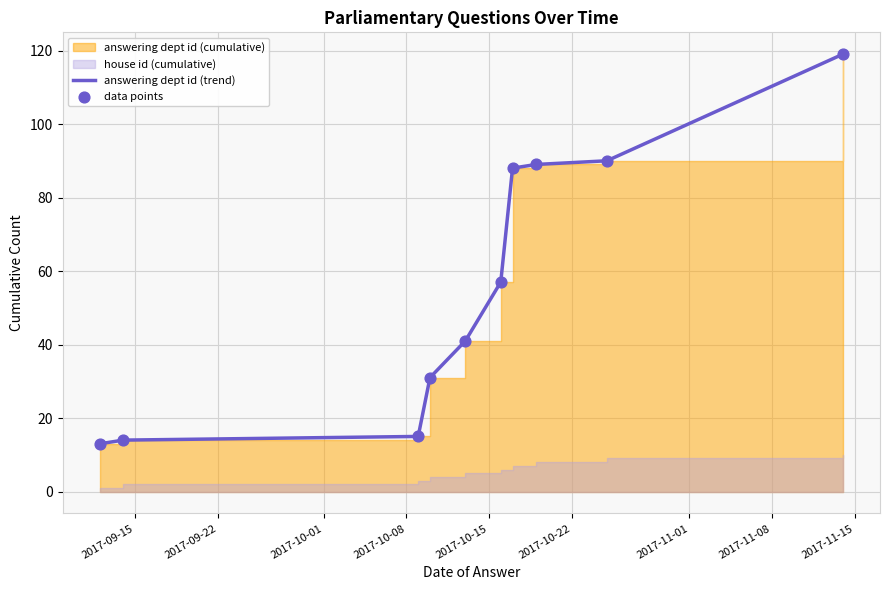

Which series has the largest total across all categories?

answering dept id (trend)